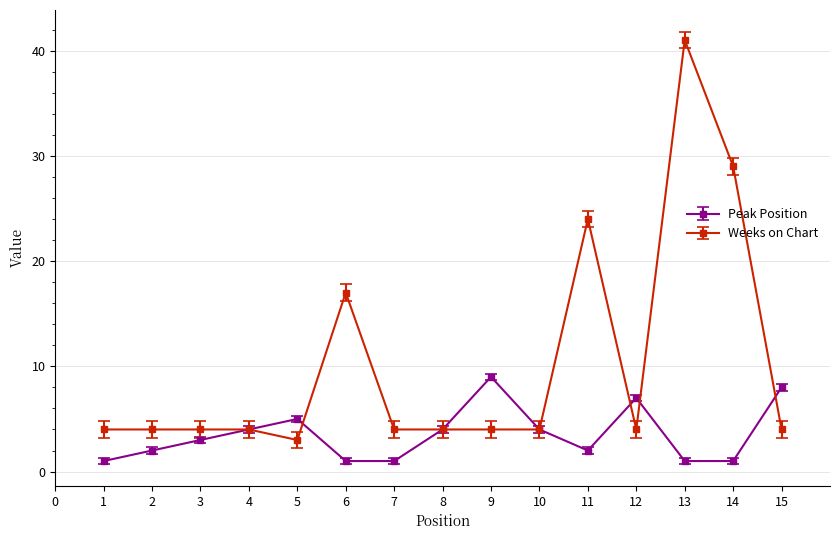

How many lines are shown in the chart?

2